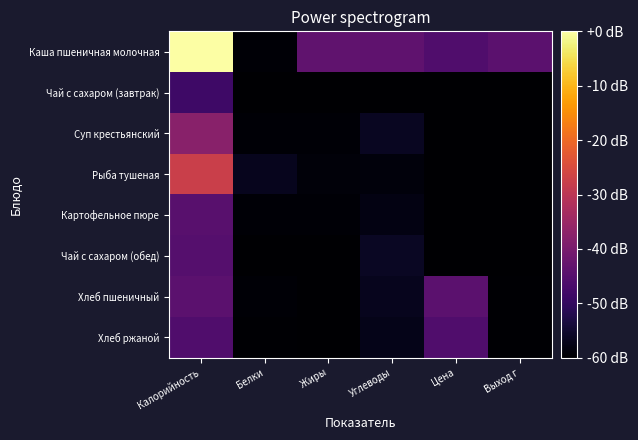

At Выход г, list the series in order from smallest to largest.

Чай с сахаром (завтрак), Суп крестьянский, Рыба тушеная, Картофельное пюре, Чай с сахаром (обед), Хлеб пшеничный, Хлеб ржаной, Каша пшеничная молочная